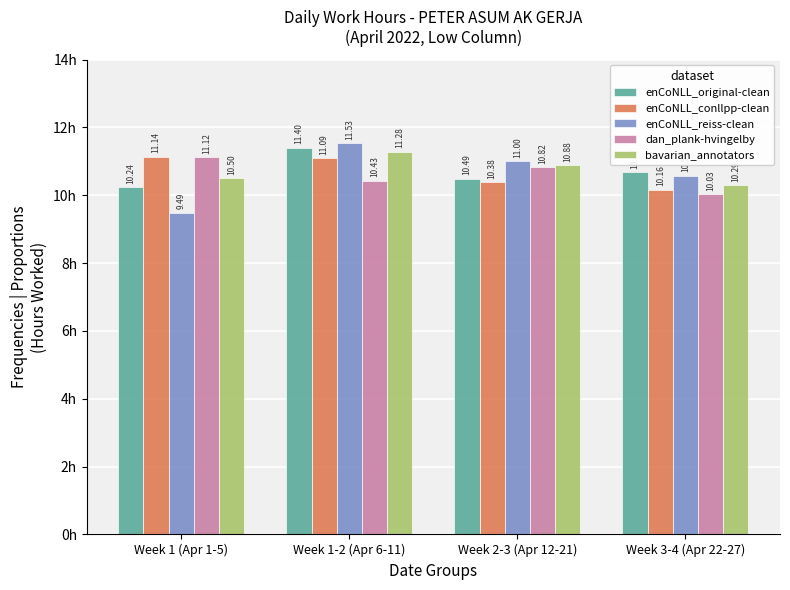

Reading right to left, transcribe all the data shown in this chart.

enCoNLL_original-clean: 10.7	10.5	11.4	10.2
enCoNLL_conllpp-clean: 10.2	10.4	11.1	11.1
enCoNLL_reiss-clean: 10.6	11.0	11.5	9.5
dan_plank-hvingelby: 10.0	10.8	10.4	11.1
bavarian_annotators: 10.3	10.9	11.3	10.5